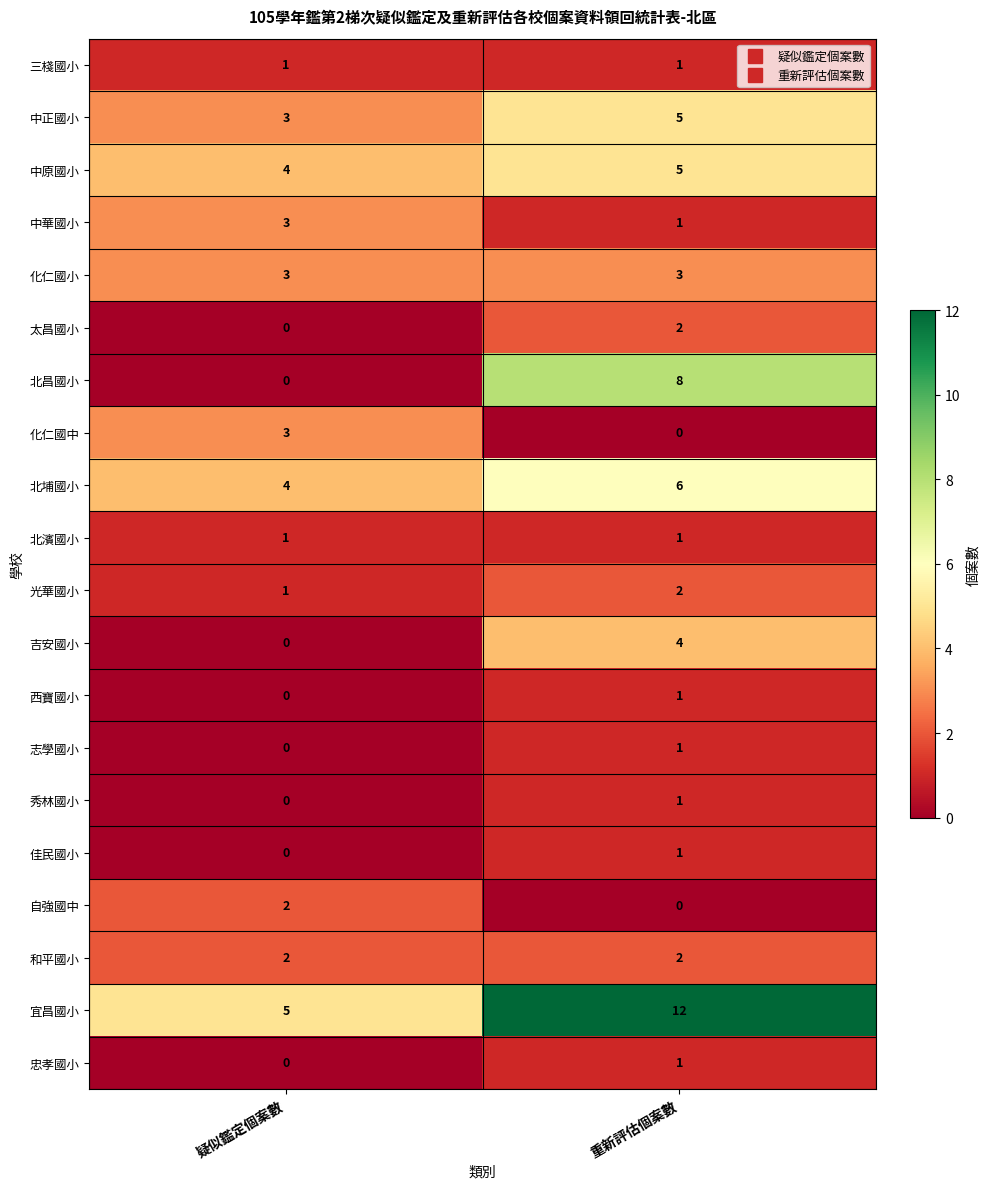

Count the number of data series in this chart.

20